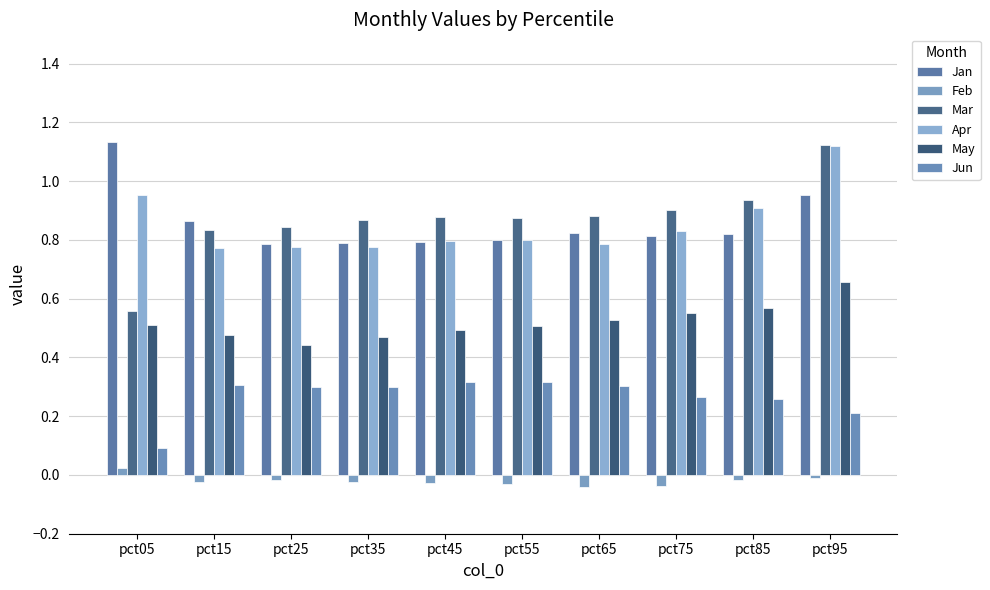

What is the value of the Mar bar at the 3rd from the left?

0.8